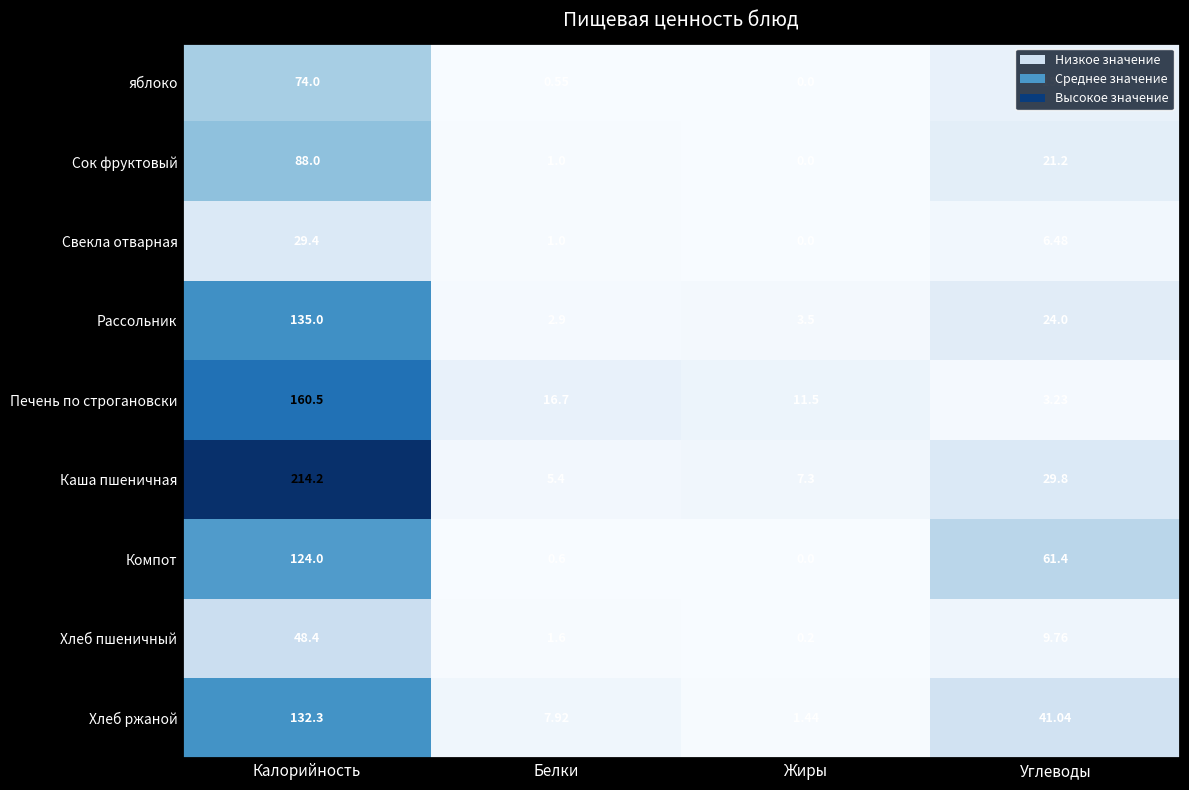

Between Калорийность and Жиры, which series saw the biggest shift?

Каша пшеничная